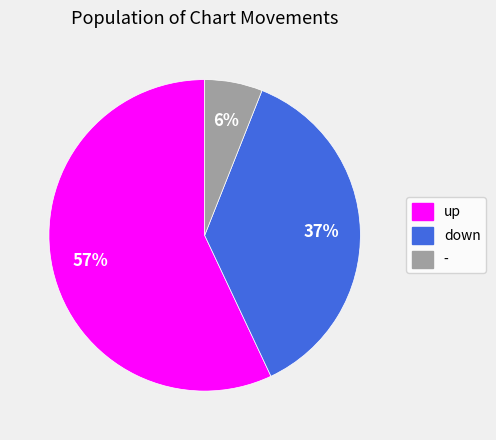

Do down and up together represent more than half of the pie?

Yes